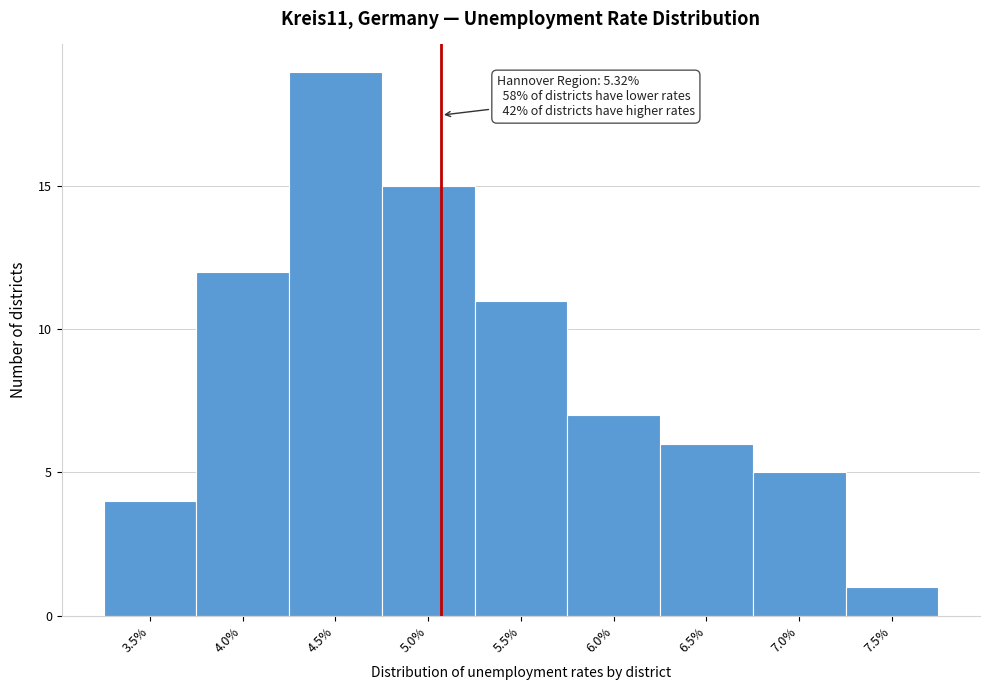

Reading left to right, what are all the values shown in this chart?

3.5%=4	4.0%=12	4.5%=19	5.0%=15	5.5%=11	6.0%=7	6.5%=6	7.0%=5	7.5%=1